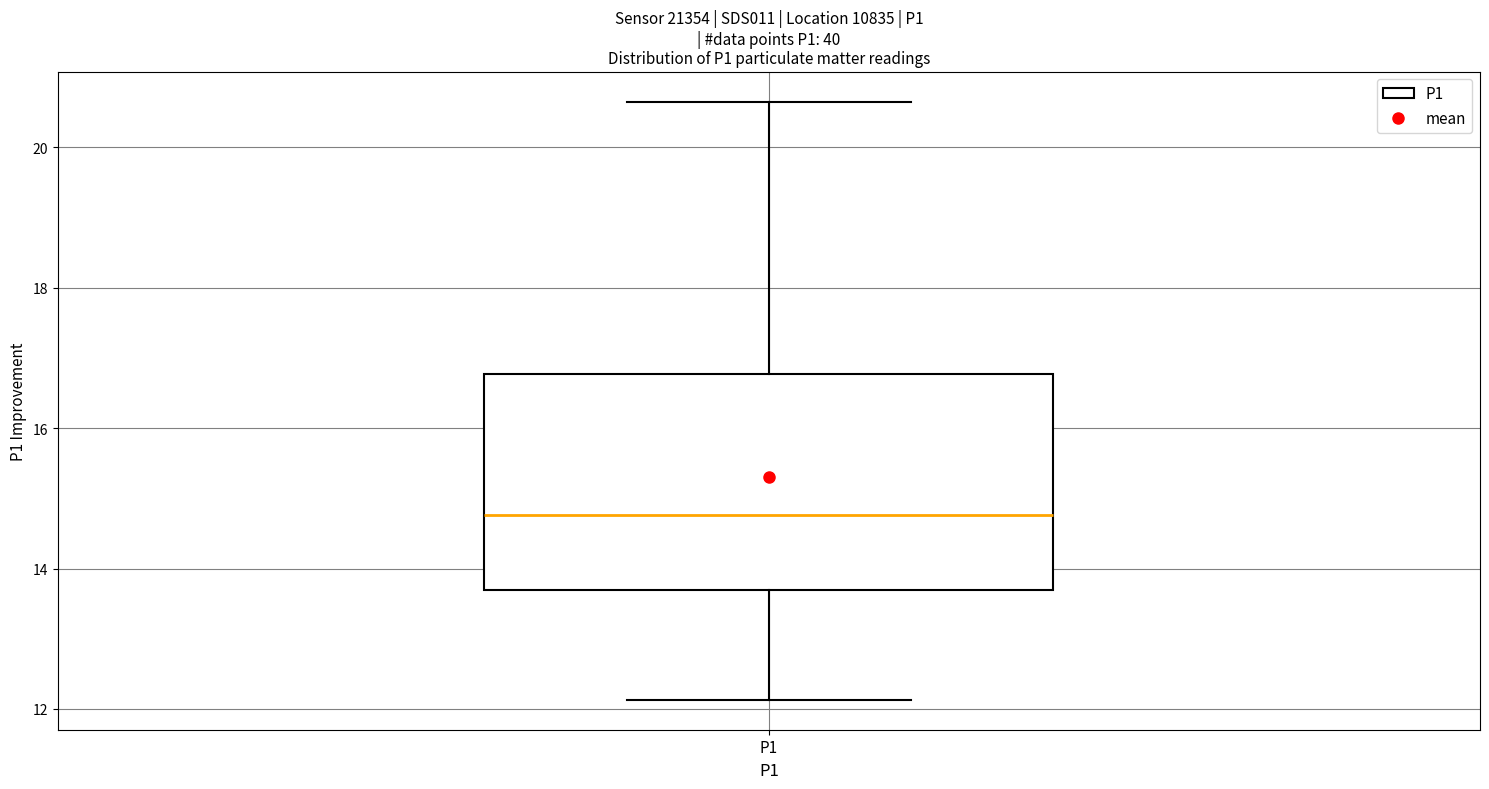

Transcribe this box plot: give where the median line is, the range the box spans, and where the two whiskers end, as read against the y-axis. The values are not printed on the chart, so give them approximately, as read against the axis.

median 14.8, box 13.6 to 16.8, whiskers 12.2 to 20.6